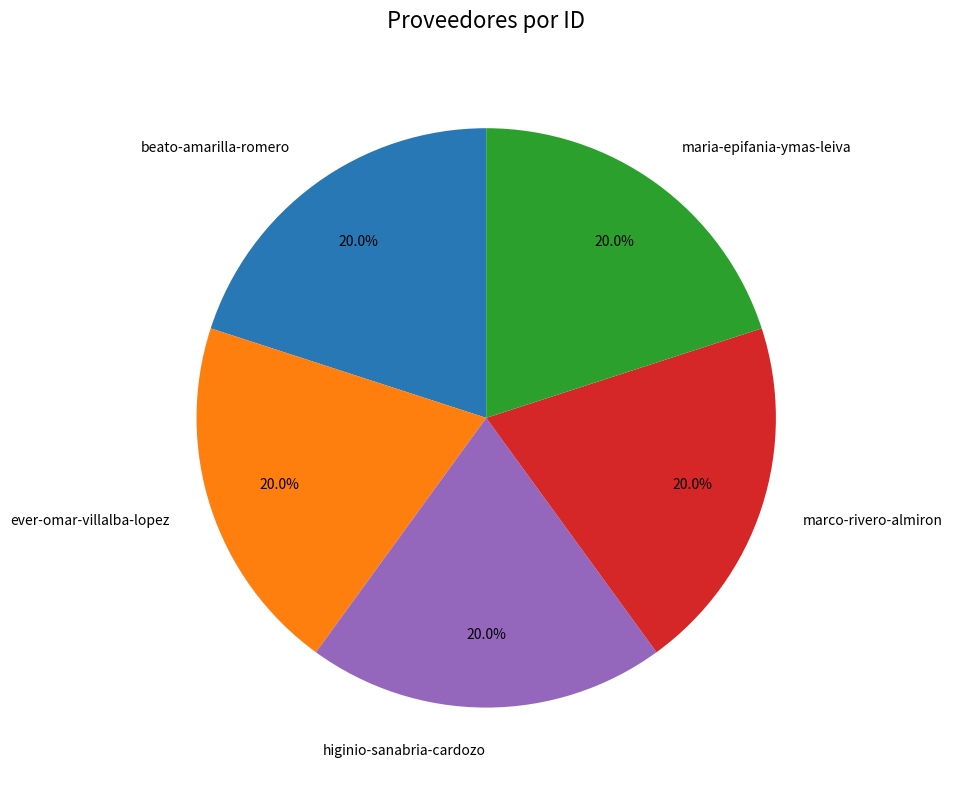

Do beato-amarilla-romero and marco-rivero-almiron together represent more than half of the pie?

No